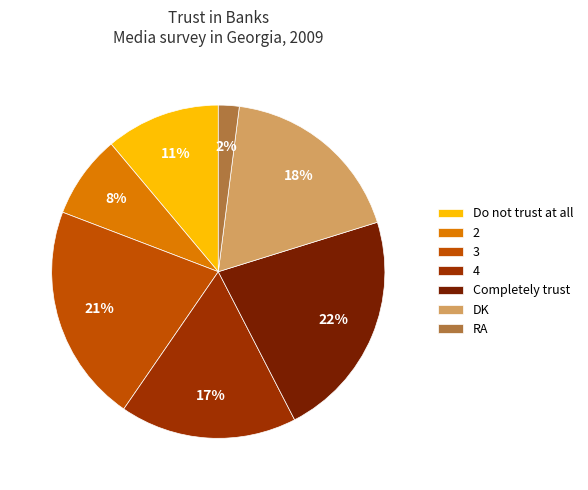

To the nearest percent, what is the combined percentage of 2 and RA?

10%